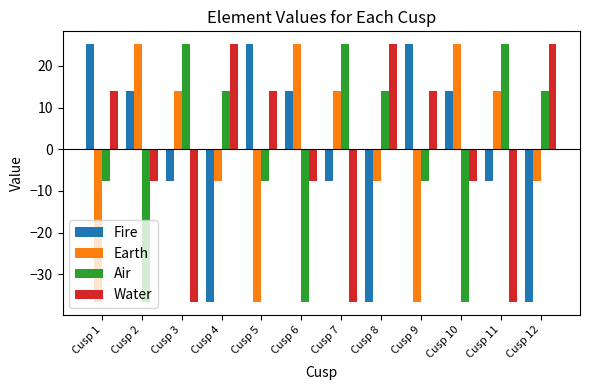

What is the sum of the Fire values at Cusp 12 and Cusp 9?

-11.4